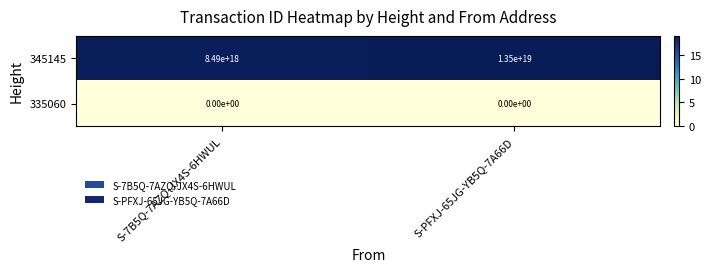

How many categories are shown in the chart?

2